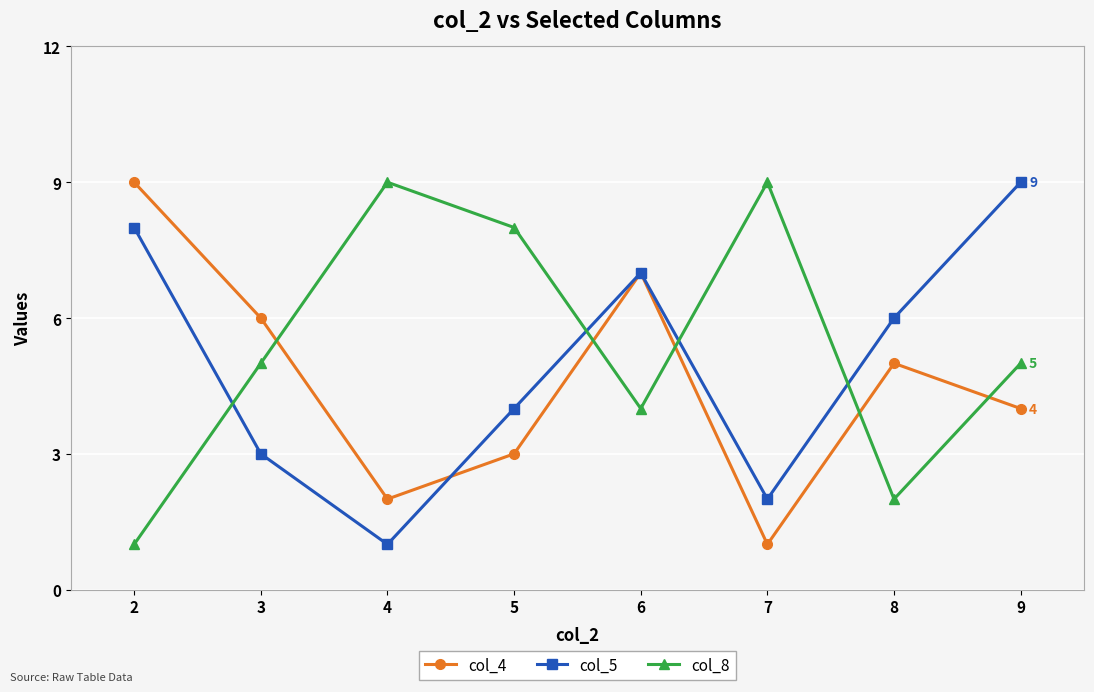

Reading right to left, what are all the values shown in this chart?

col_4: 4	5	1	7	3	2	6	9
col_5: 9	6	2	7	4	1	3	8
col_8: 5	2	9	4	8	9	5	1